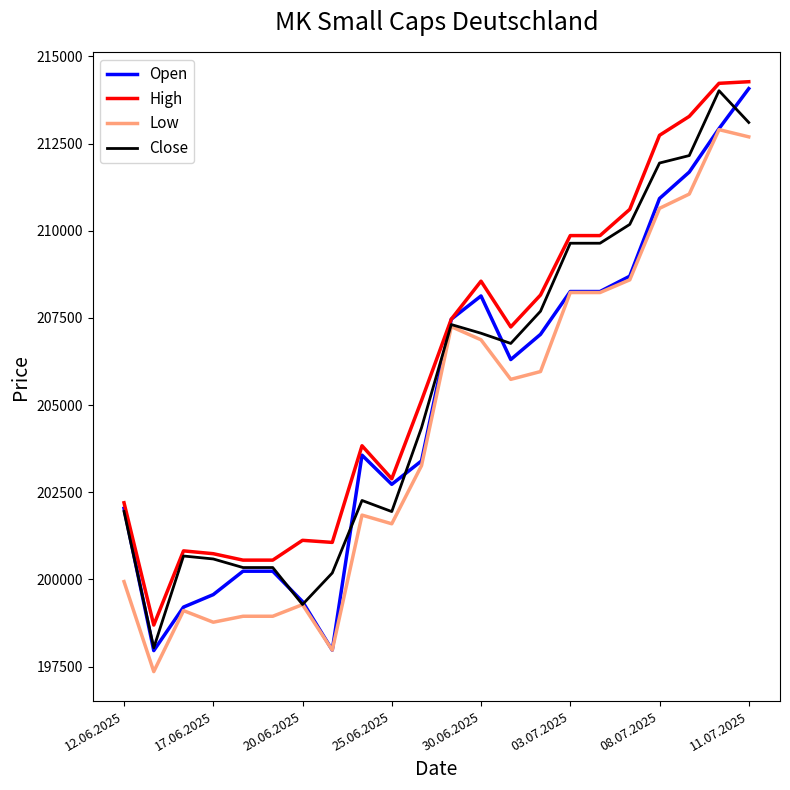

What is the difference between the maximum and minimum values in the High series?

15582